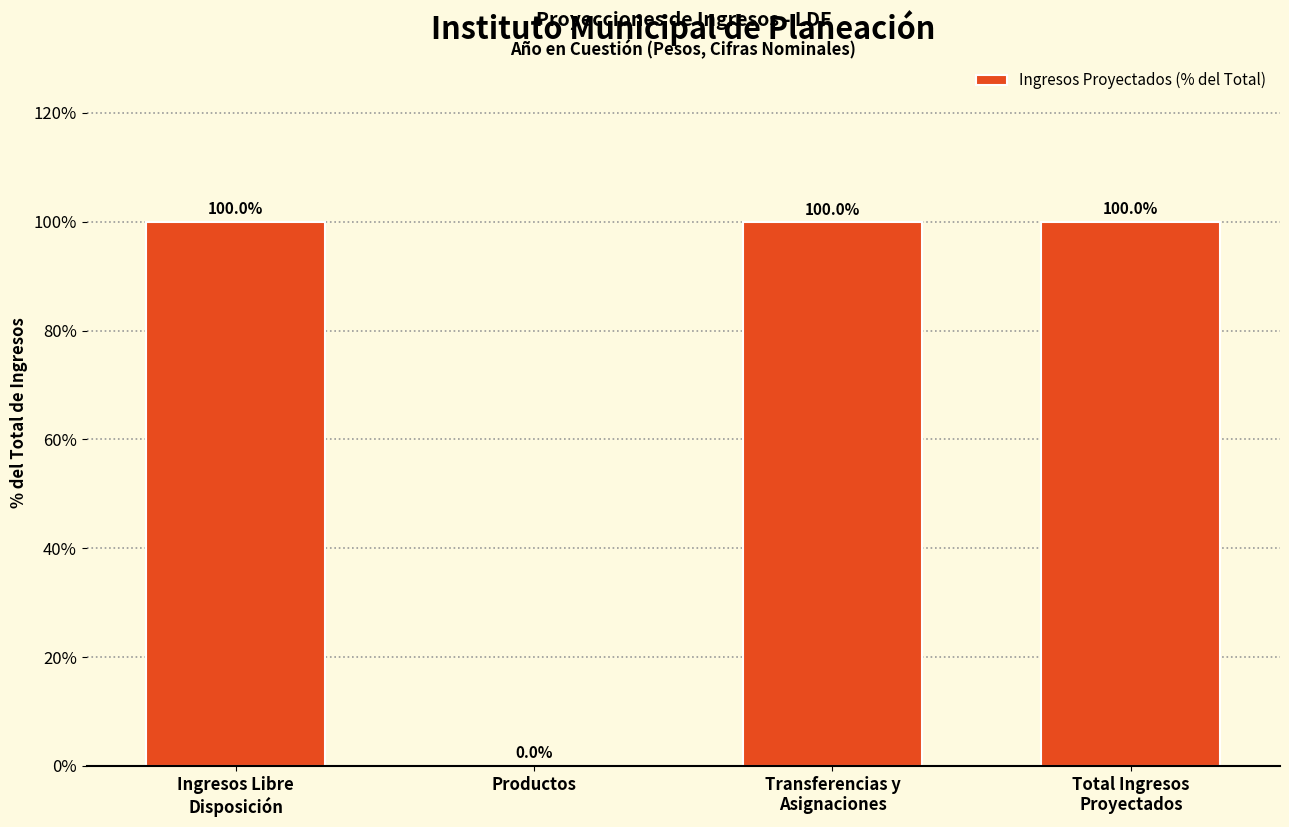

What is the greatest value displayed?

100.0